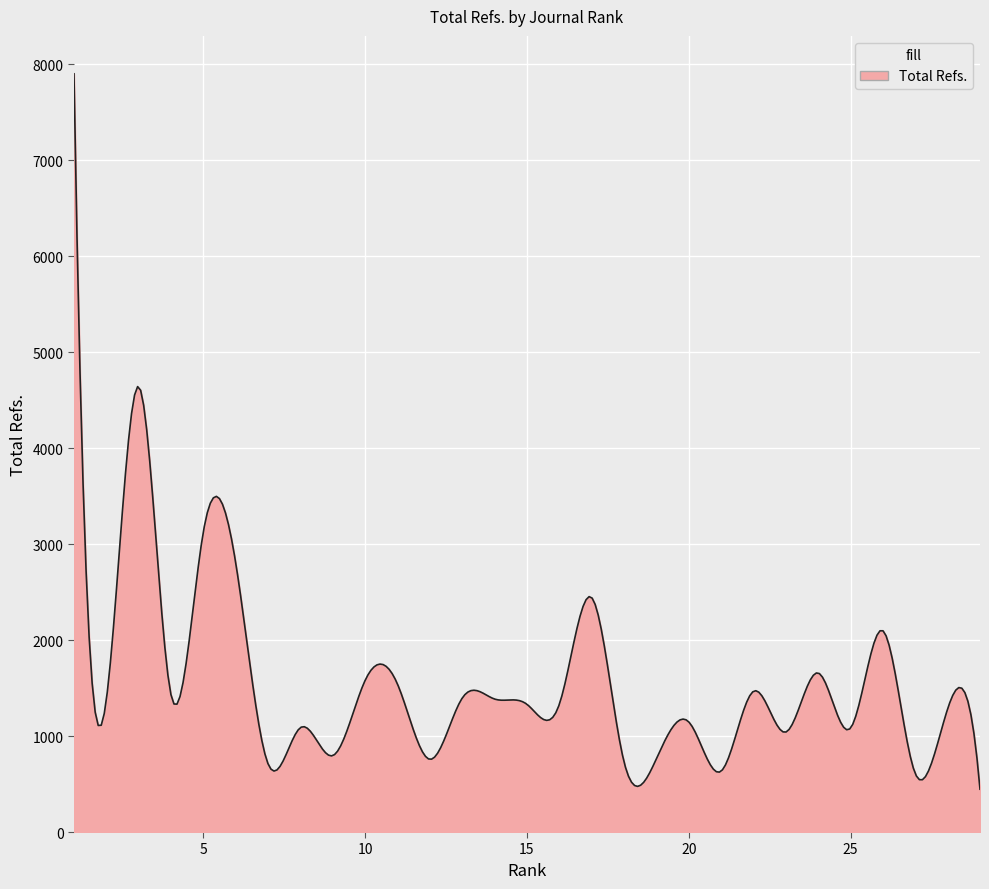

How many lines are shown in the chart?

1